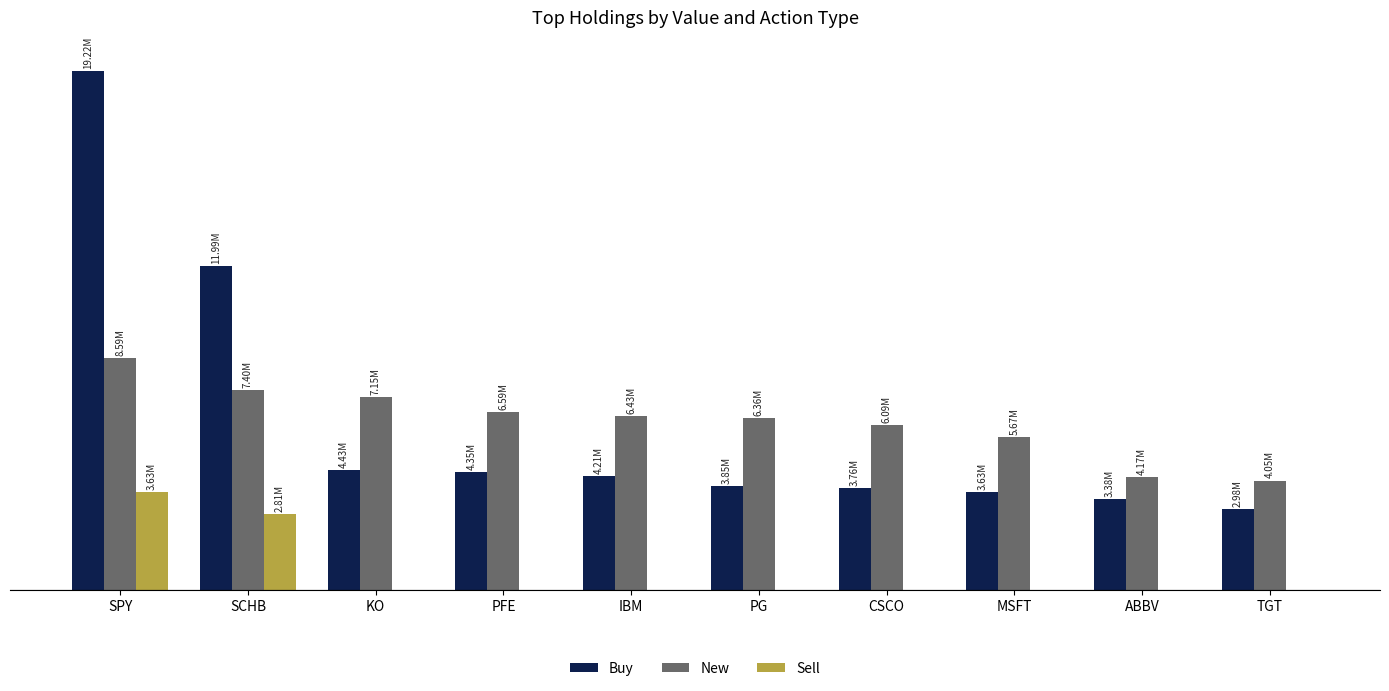

At which label is Buy closest to 11099909?

SCHB